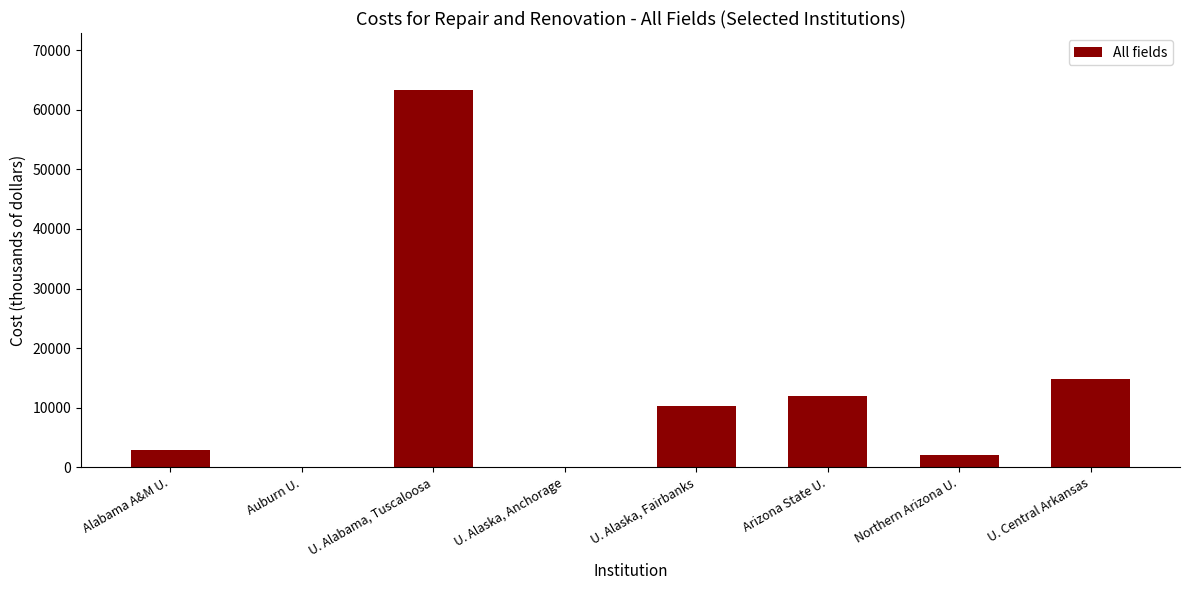

The value at U. Alaska, Fairbanks is 10331.6. True or false?

True